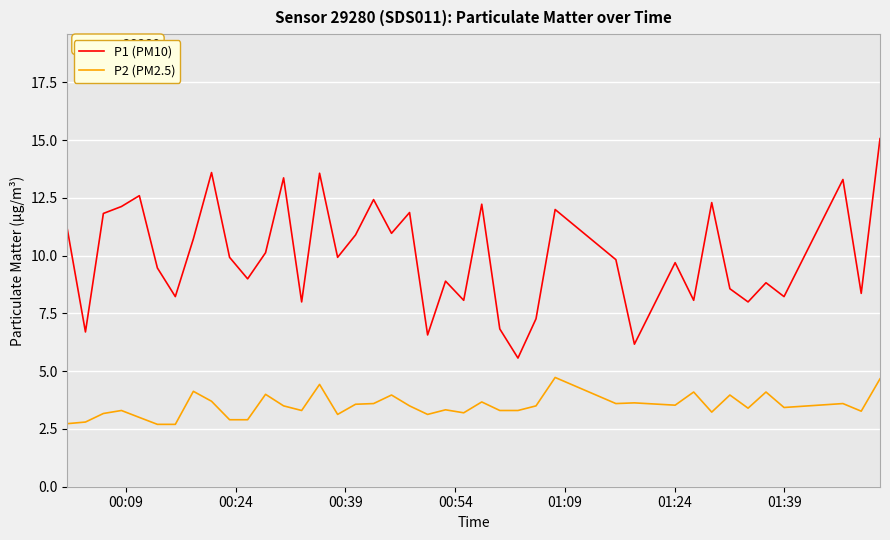

What is the difference between the maximum and minimum values in the P1 (PM10) series?

9.5